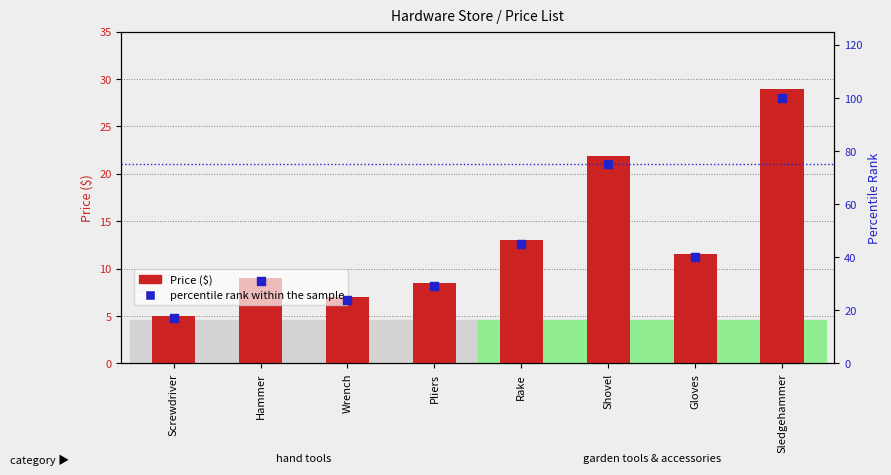

Which series has the largest Y range (max minus min)?

percentile rank within the sample